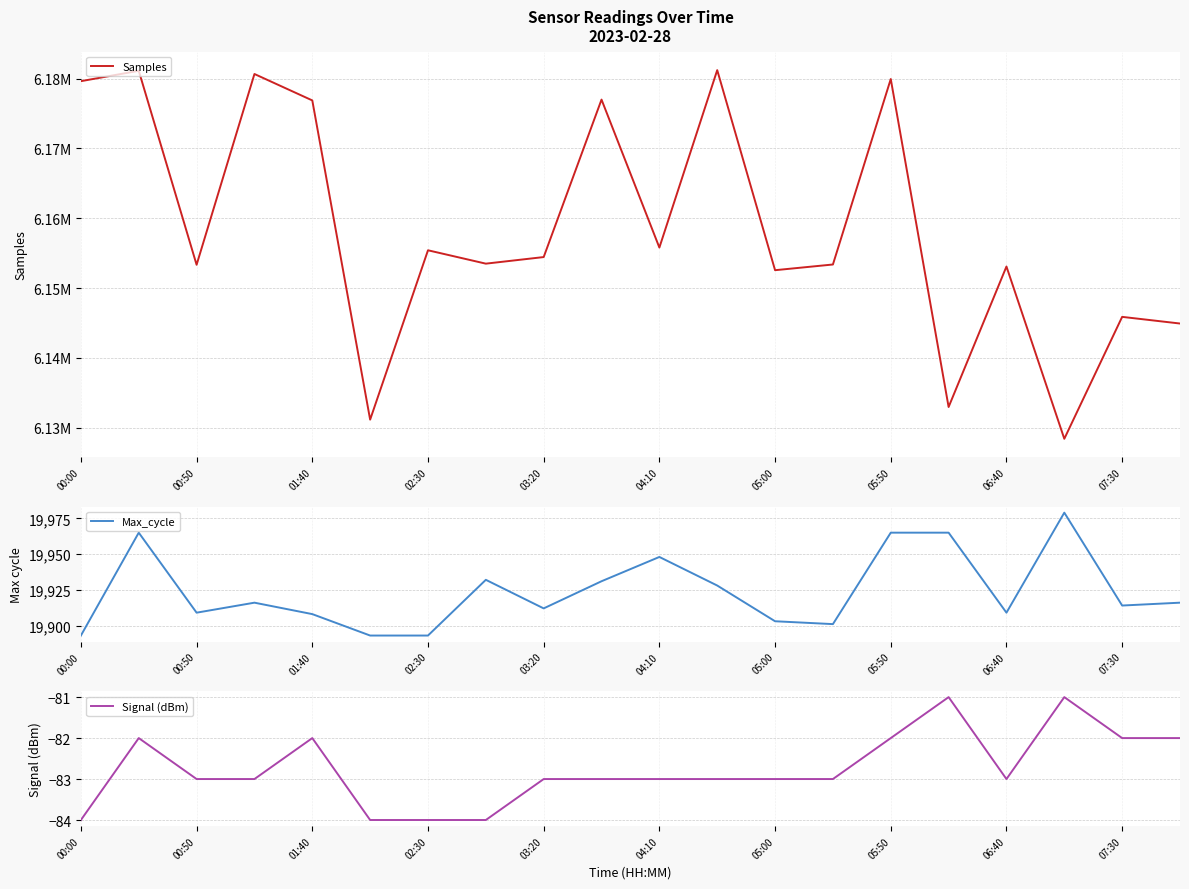

How many interior local valleys does the Signal (dBm) series have?

1